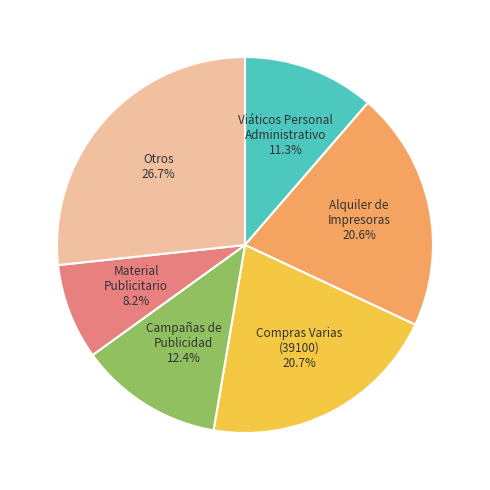

Which has a higher value, Viáticos Personal Administrativo or Material Publicitario?

Viáticos Personal Administrativo